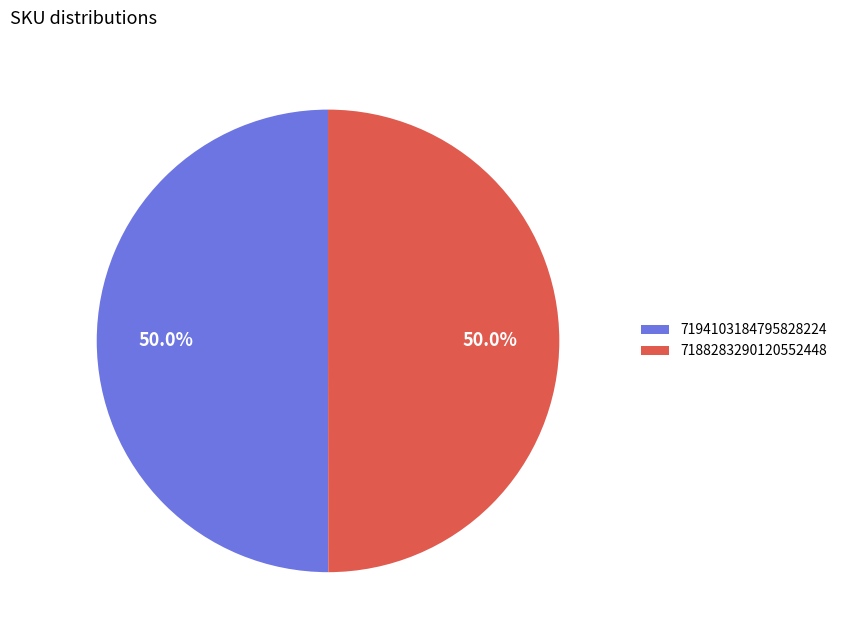

Is the sum of 7194103184795828224 and 7188283290120552448 greater than half?

Yes